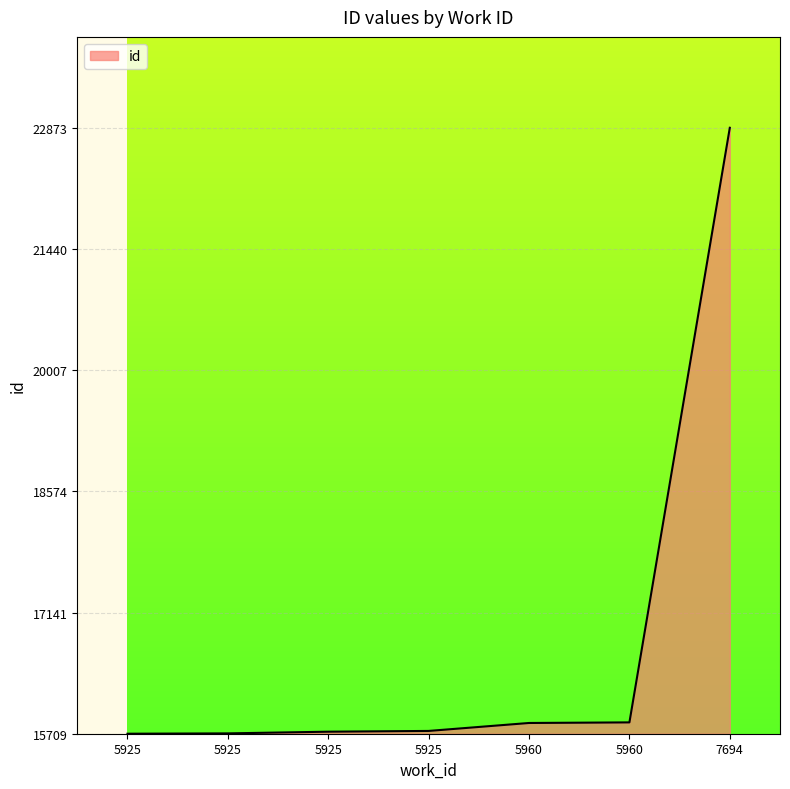

Does the chart display data point markers on the line(s)?

No